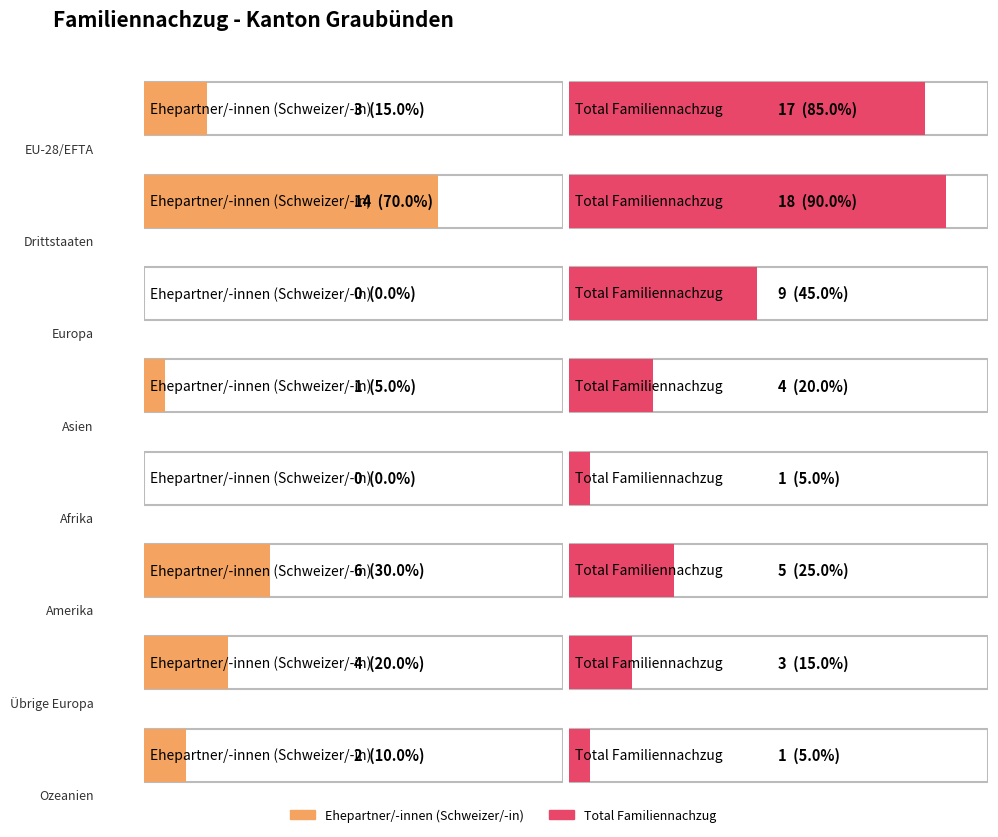

What is the average value of the Total Familiennachzug series?

7